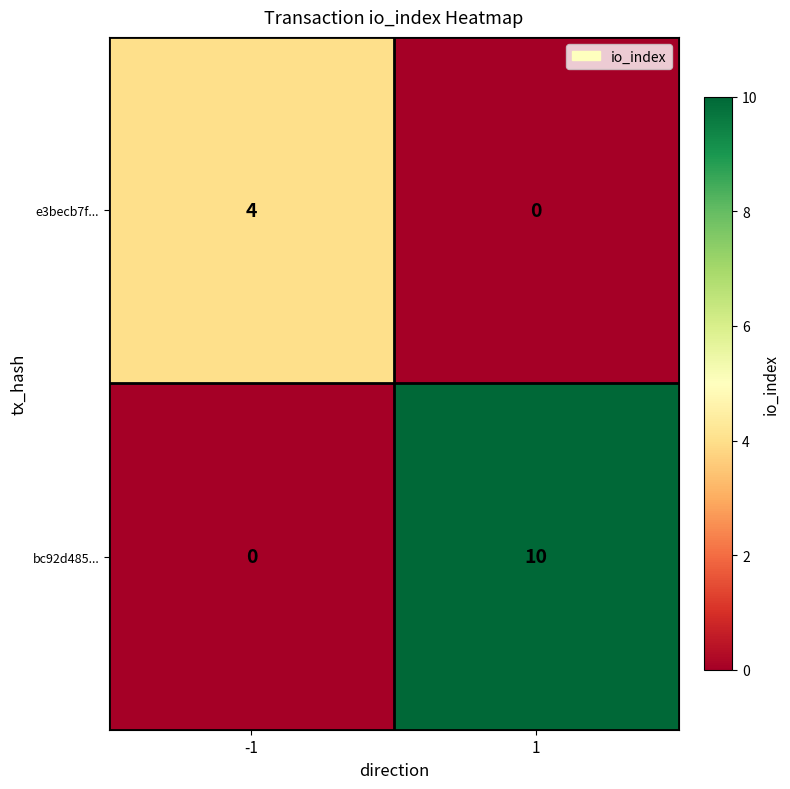

What is the difference between the e3becb7f... values at -1 and 1?

4